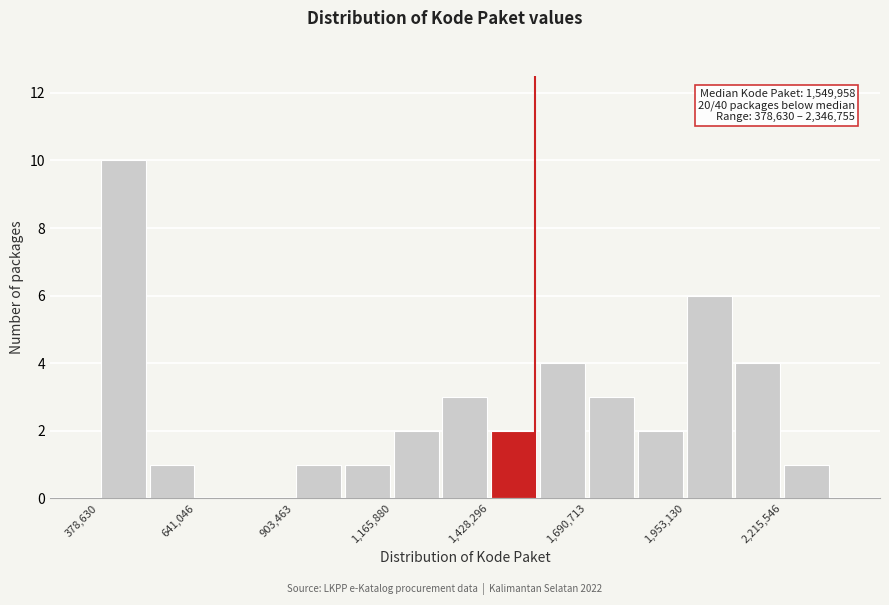

Read against the x-axis, roughly where is the centre of the tallest bar?

450000